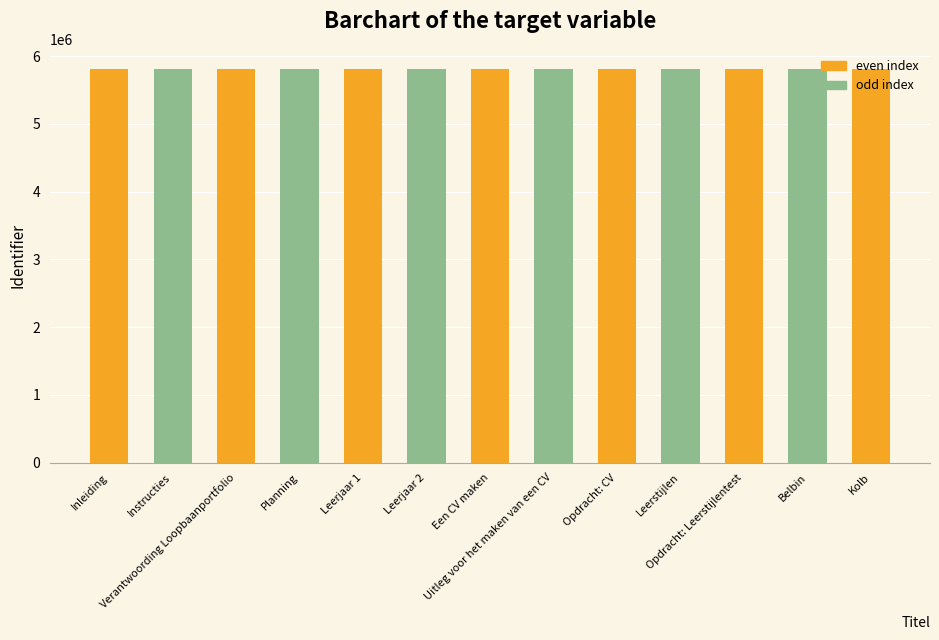

What position from the left is Planning?

4